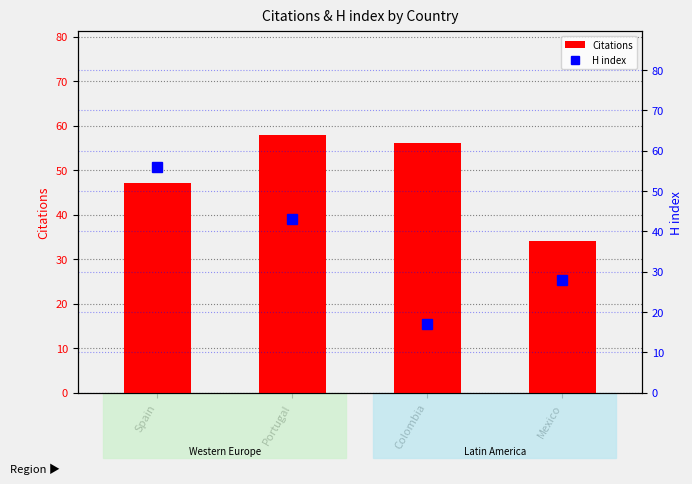

List the labels in order of H index value, smallest first.

Colombia, Mexico, Portugal, Spain